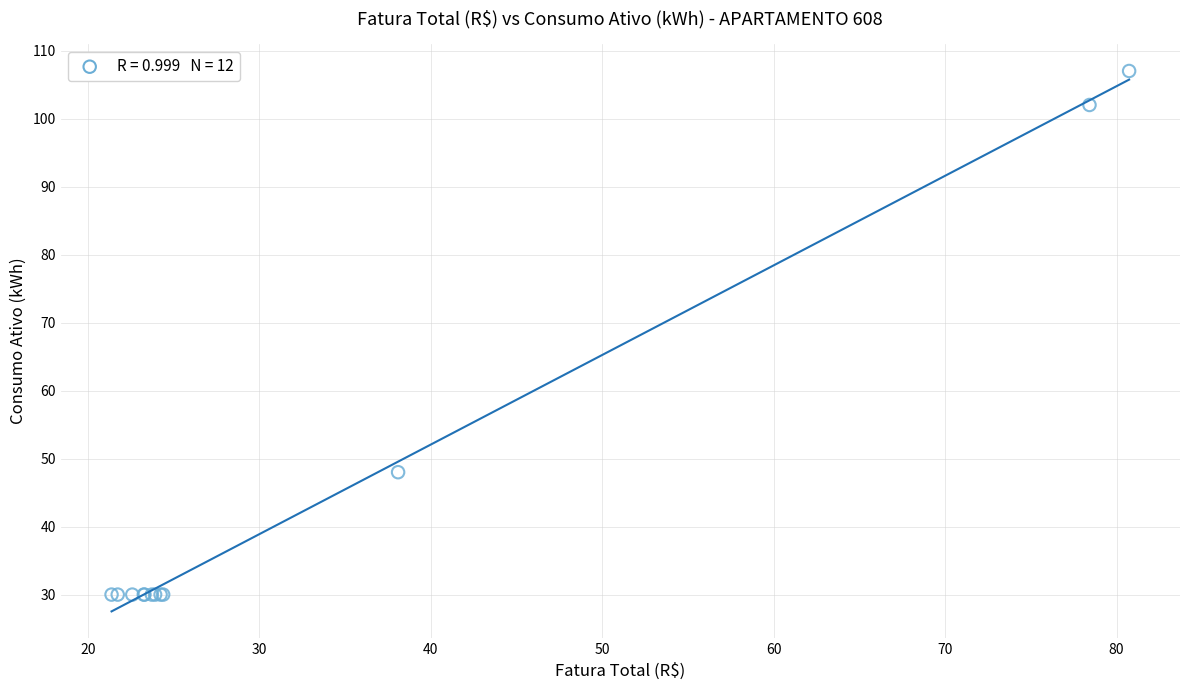

What Y value in the scatter plot is closest to 68?

48